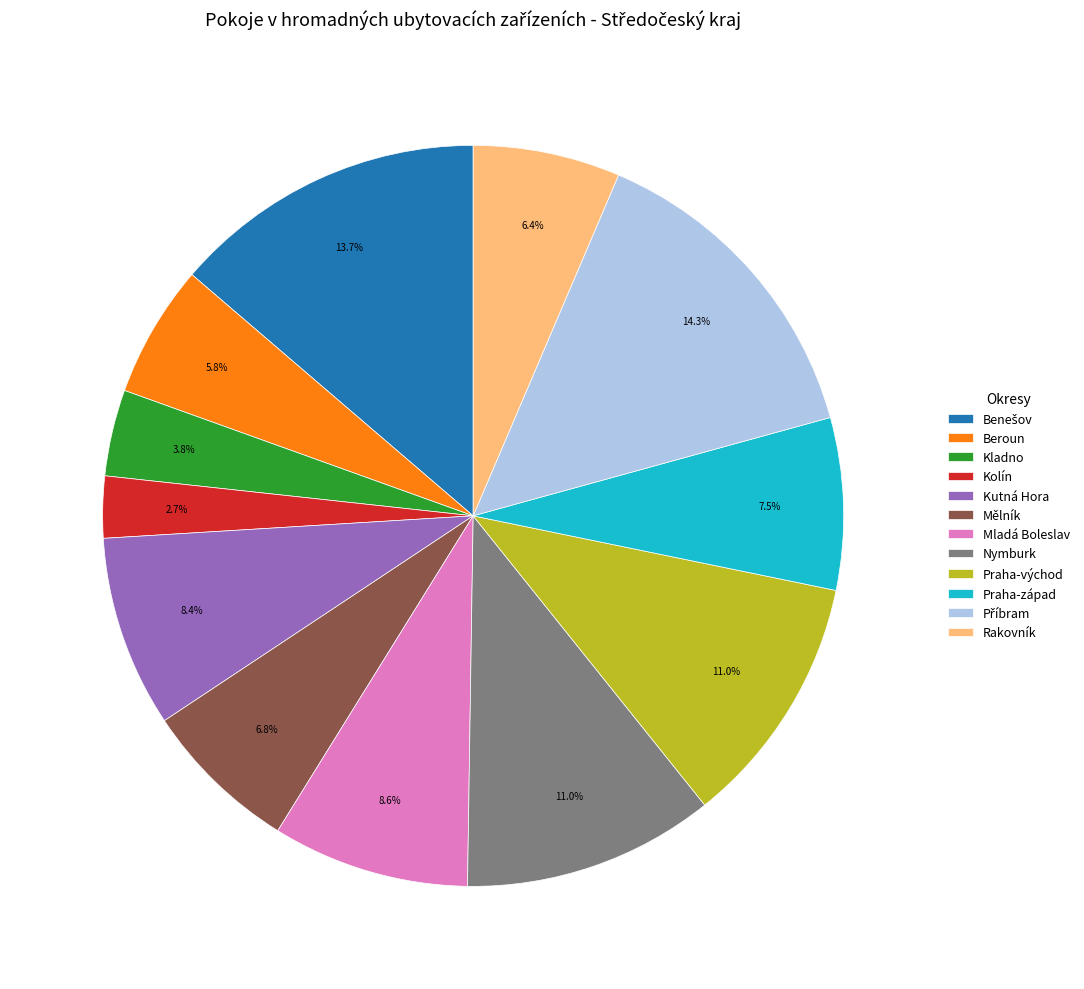

Count the number of slices in the pie.

12